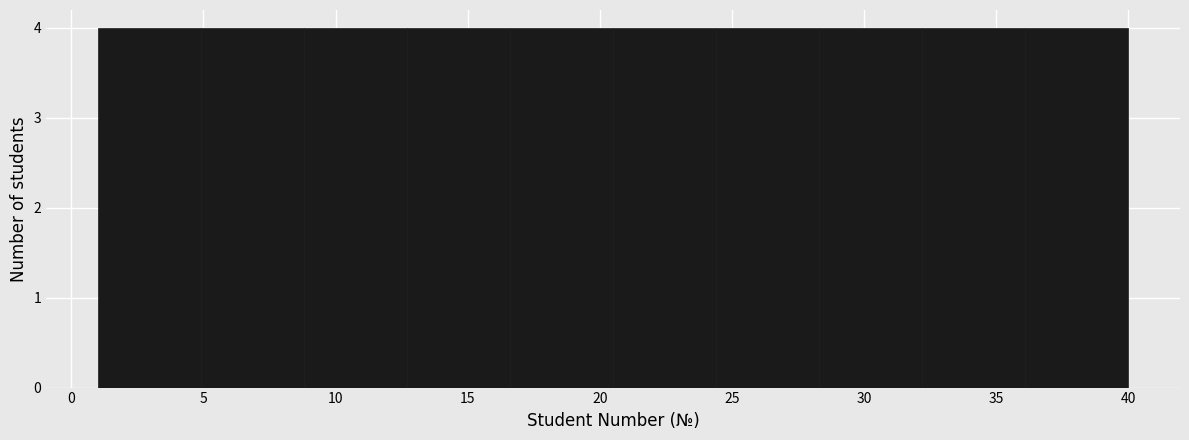

Reading left to right, transcribe this chart: for each bar, give the range it covers on the x-axis and its height. Neither the bar edges nor the heights are printed on the chart, so give them approximately, as read against the axes.

1.0 to 4.9: 4
4.9 to 8.8: 4
8.8 to 12.7: 4
12.7 to 16.6: 4
16.6 to 20.5: 4
20.5 to 24.4: 4
24.4 to 28.3: 4
28.3 to 32.2: 4
32.2 to 36.1: 4
36.1 to 40.0: 4